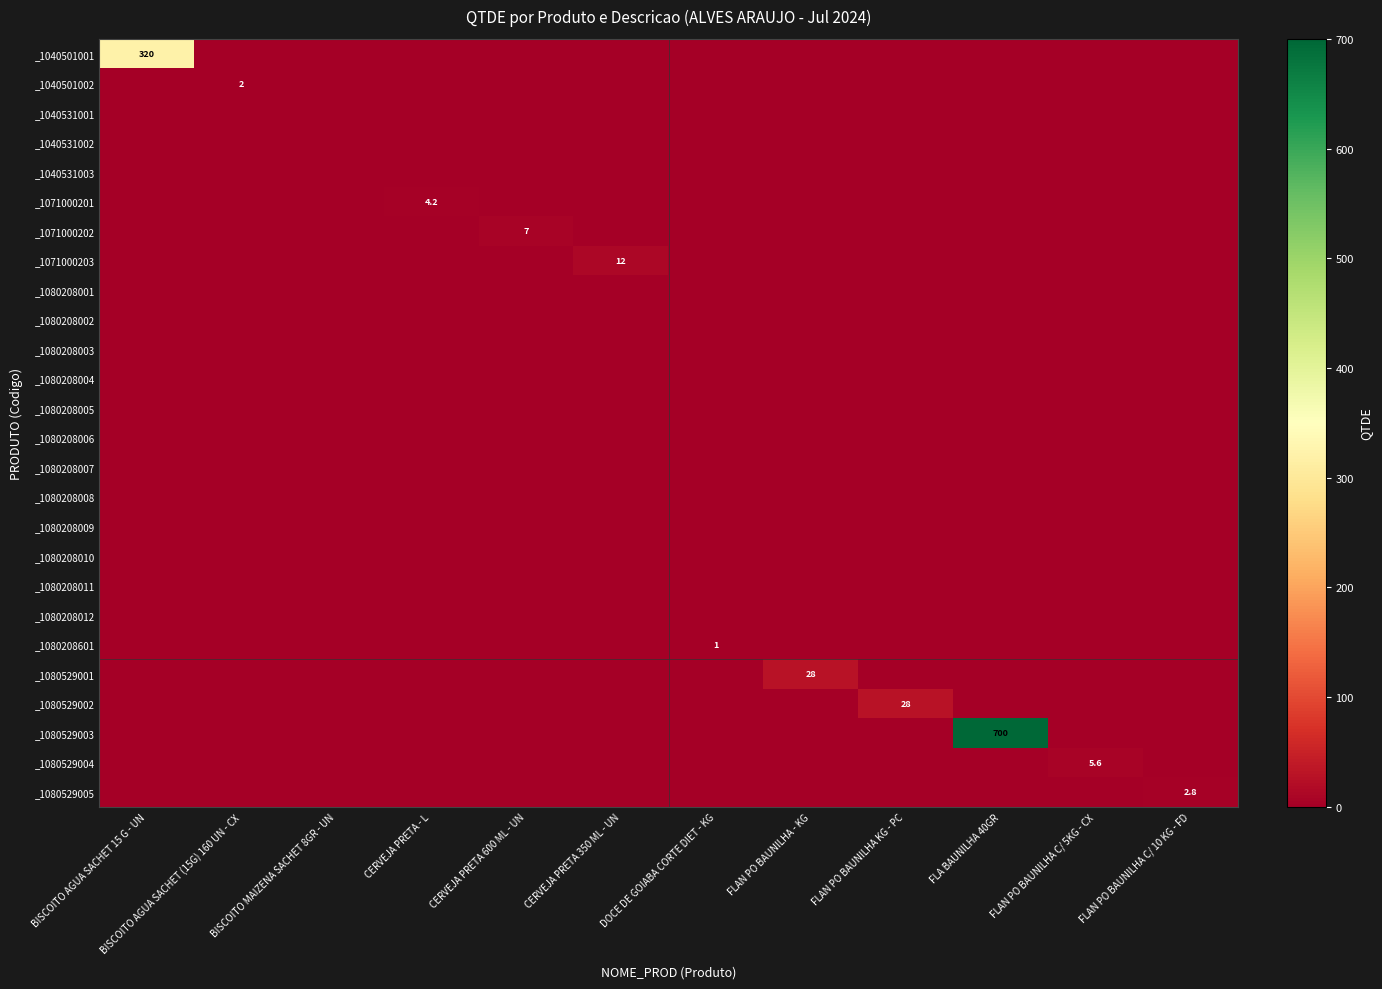

The value of _1071000201 at CERVEJA PRETA - L is 4.2. True or false?

True